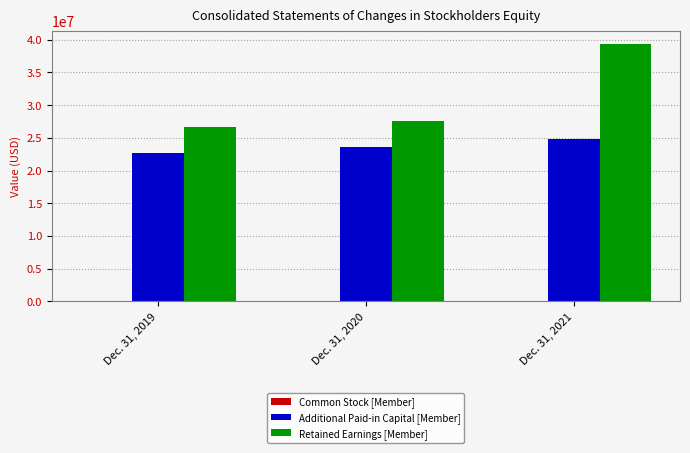

Where is Additional Paid-in Capital [Member] nearest to the value 23814252?

Dec. 31, 2020